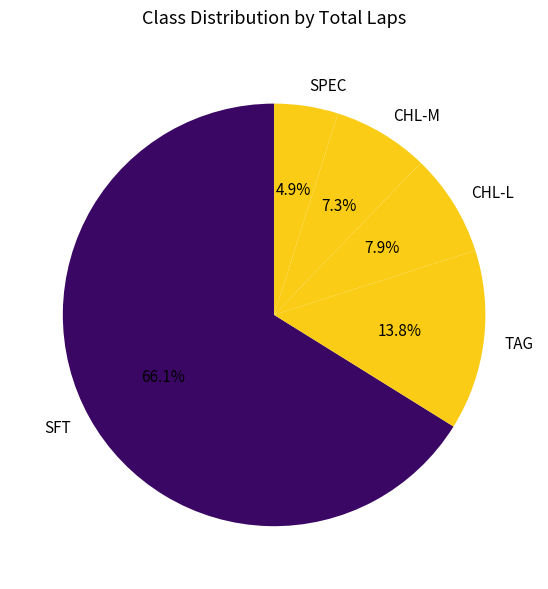

How much of the chart is everything except SFT?

33.9%